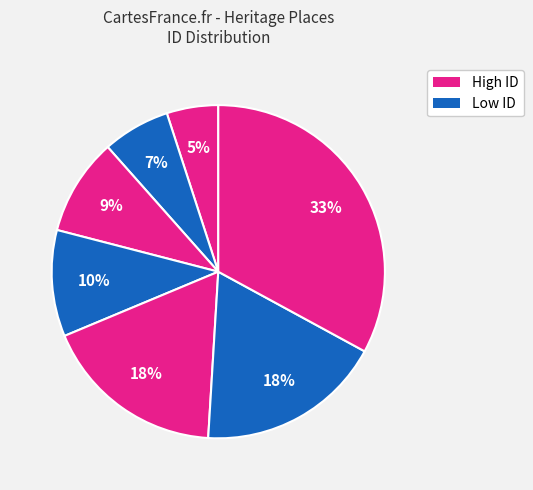

To the nearest percent, what is the difference between the largest and smallest slice percentages?

28%